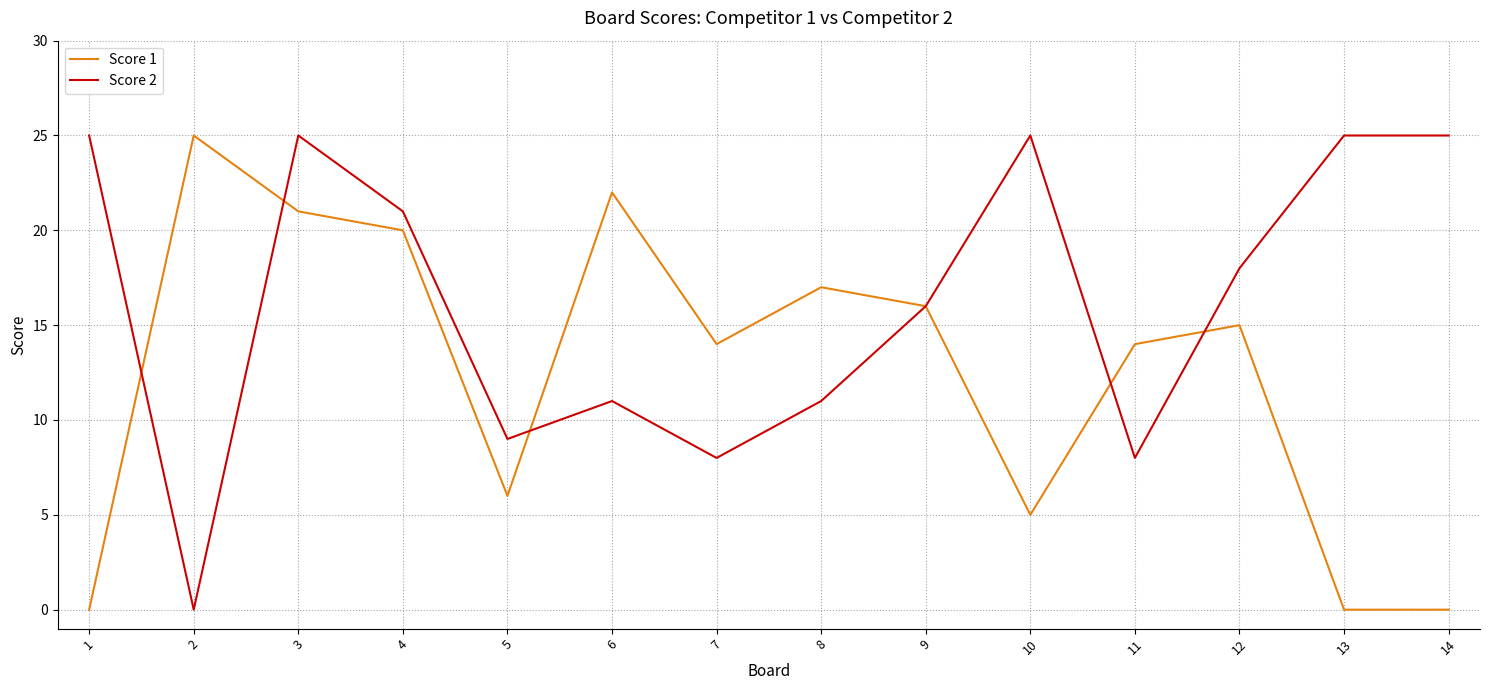

What is the average value of the Score 2 series?

16